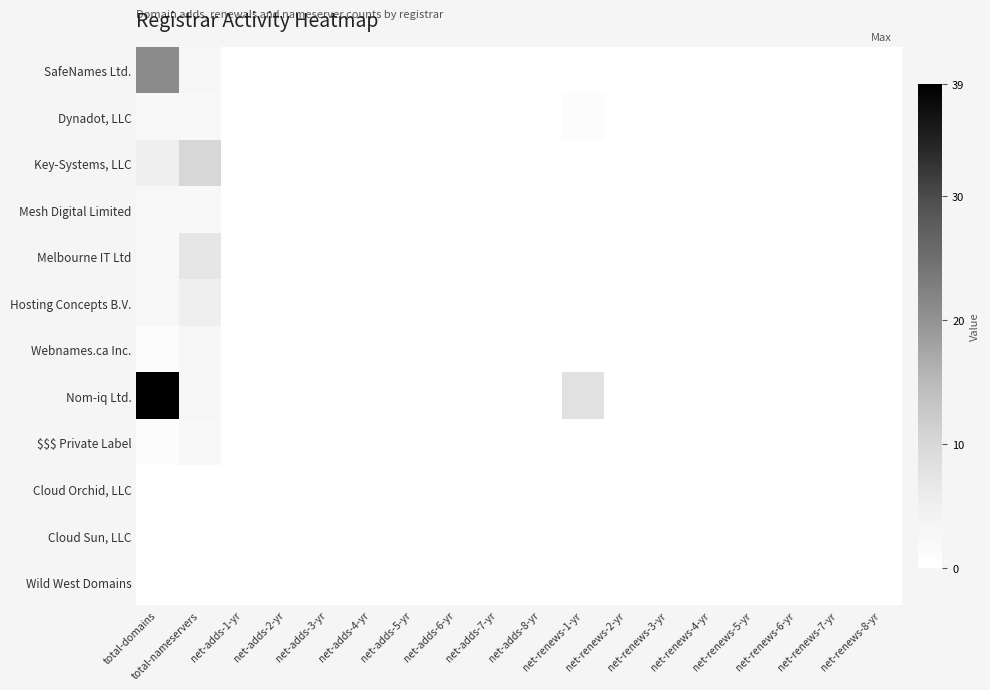

Which label corresponds to the smallest value in the chart?

net-adds-1-yr